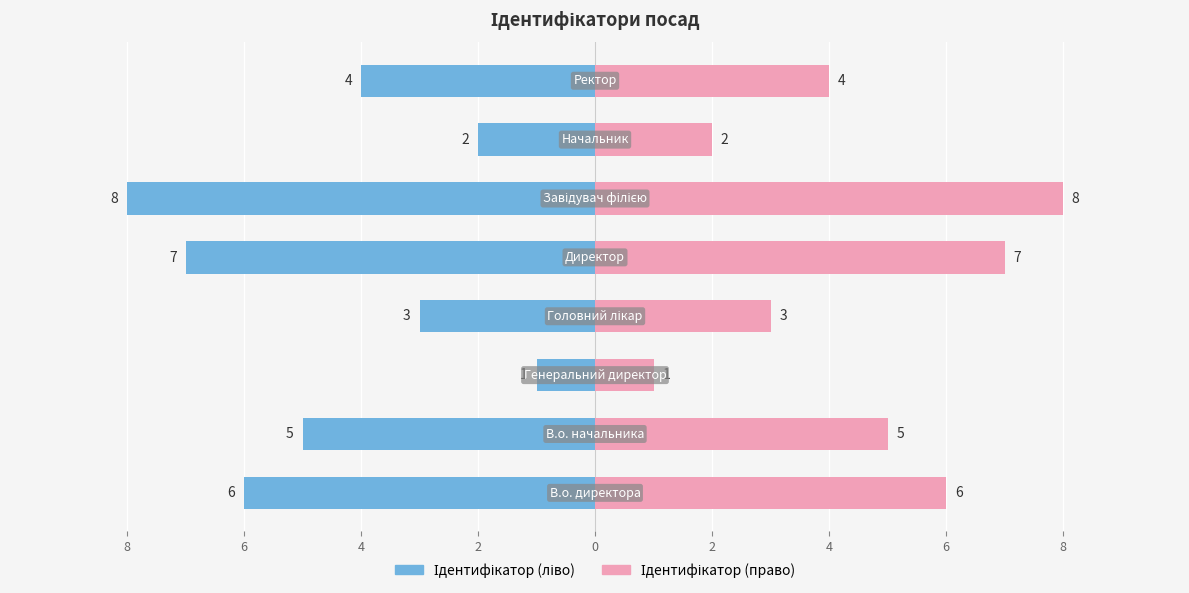

Rank the series by their maximum value, from highest to lowest.

Ідентифікатор (право), Ідентифікатор (ліво)